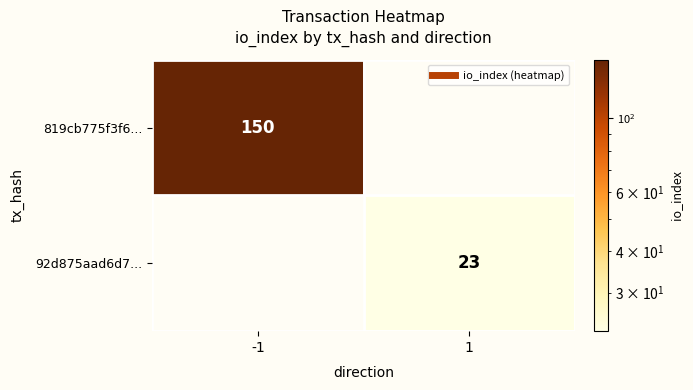

Where is 819cb775f3f6... nearest to the value 150?

-1